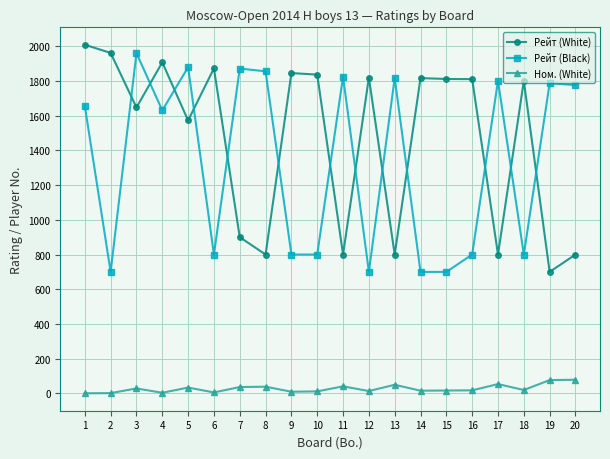

True or false: Рейт (Black) and Ном. (White) cross at least once.

False